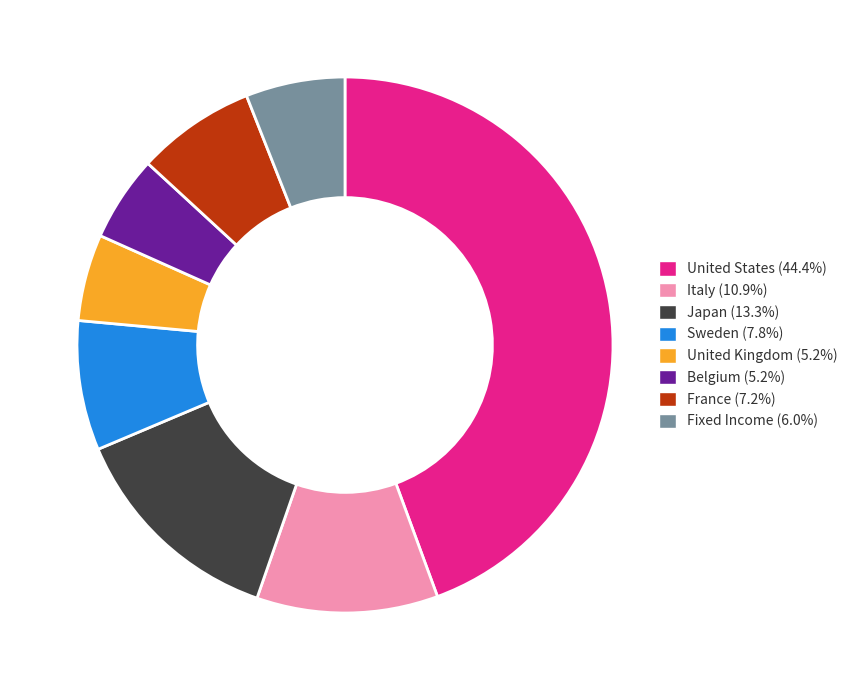

Is the sum of United Kingdom and France greater than half?

No